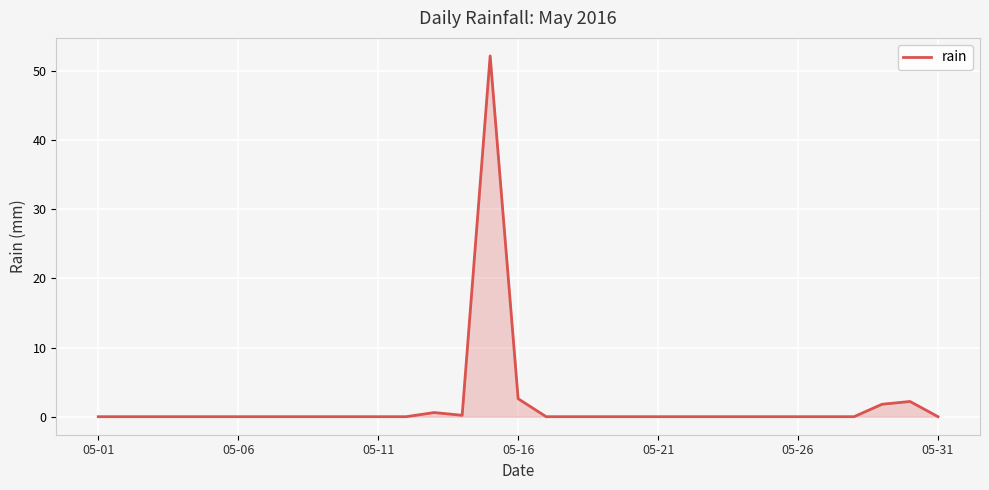

What is the greatest value displayed?

52.2